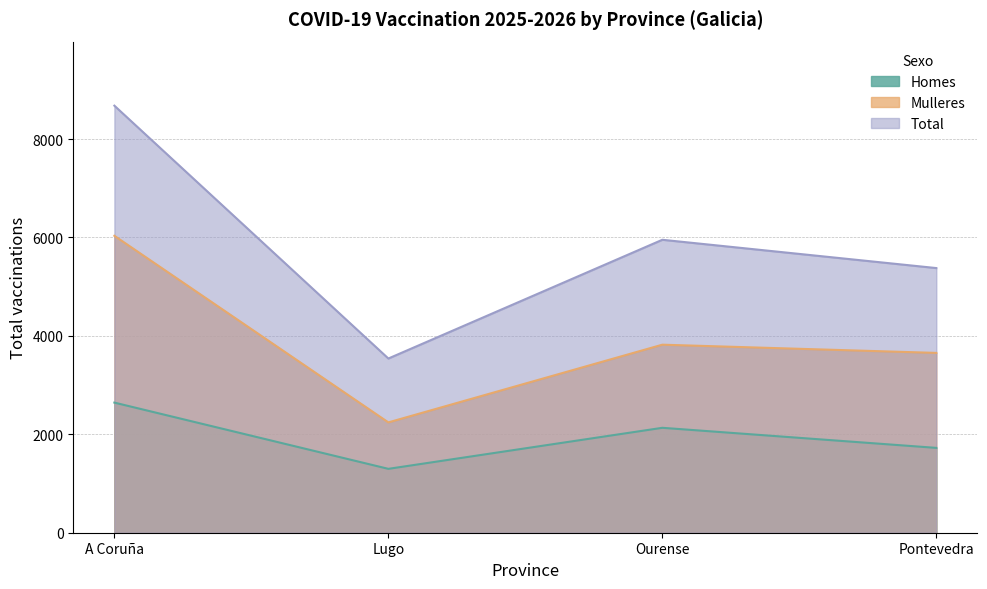

Reading right to left, list all the values displayed in this chart.

Homes: Pontevedra=1724	Ourense=2132	Lugo=1298	A Coruña=2644
Mulleres: Pontevedra=3654	Ourense=3821	Lugo=2242	A Coruña=6034
Total: Pontevedra=5378	Ourense=5953	Lugo=3540	A Coruña=8678